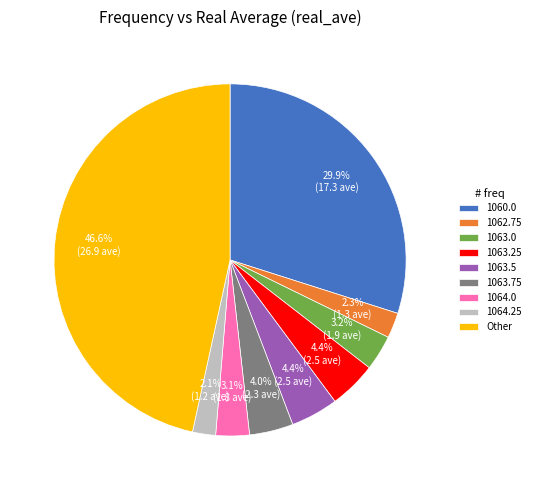

Is there a majority slice in this chart?

No